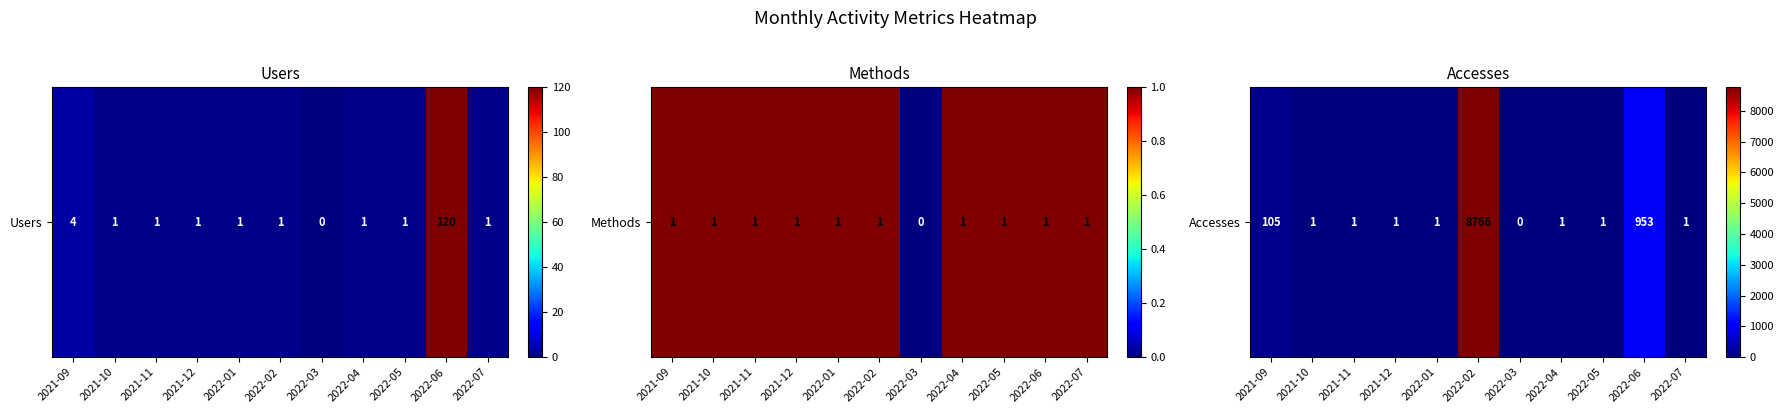

Count the number of values greater than 1.

3